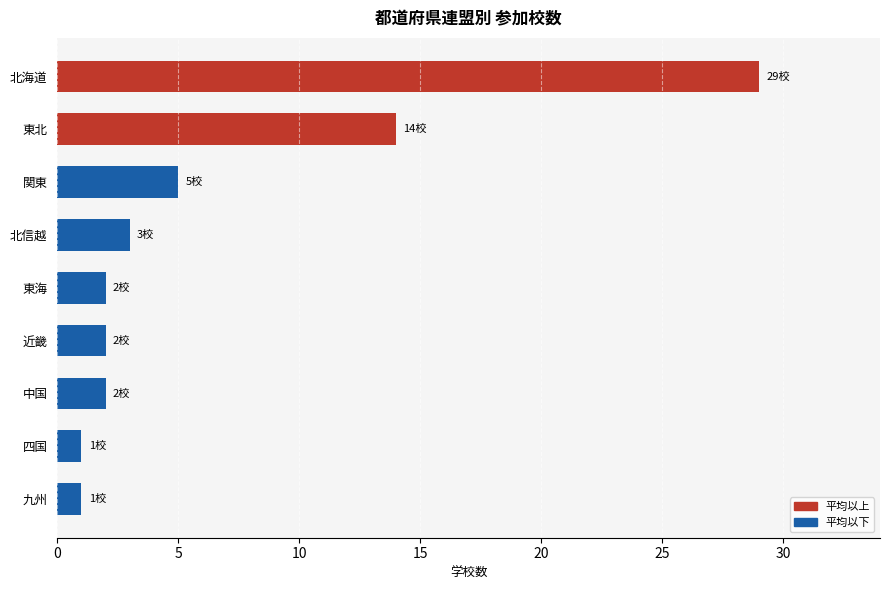

What is the difference between the maximum and minimum values?

28